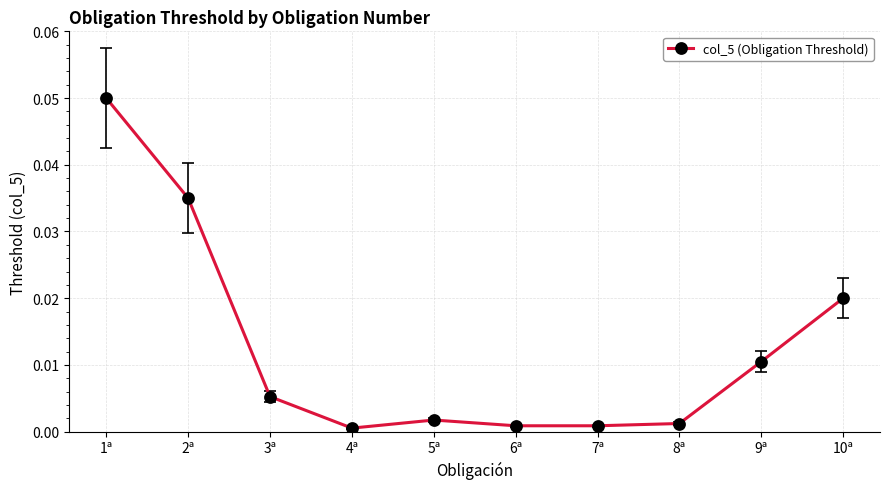

Between 9ª and 5ª, which is larger?

9ª